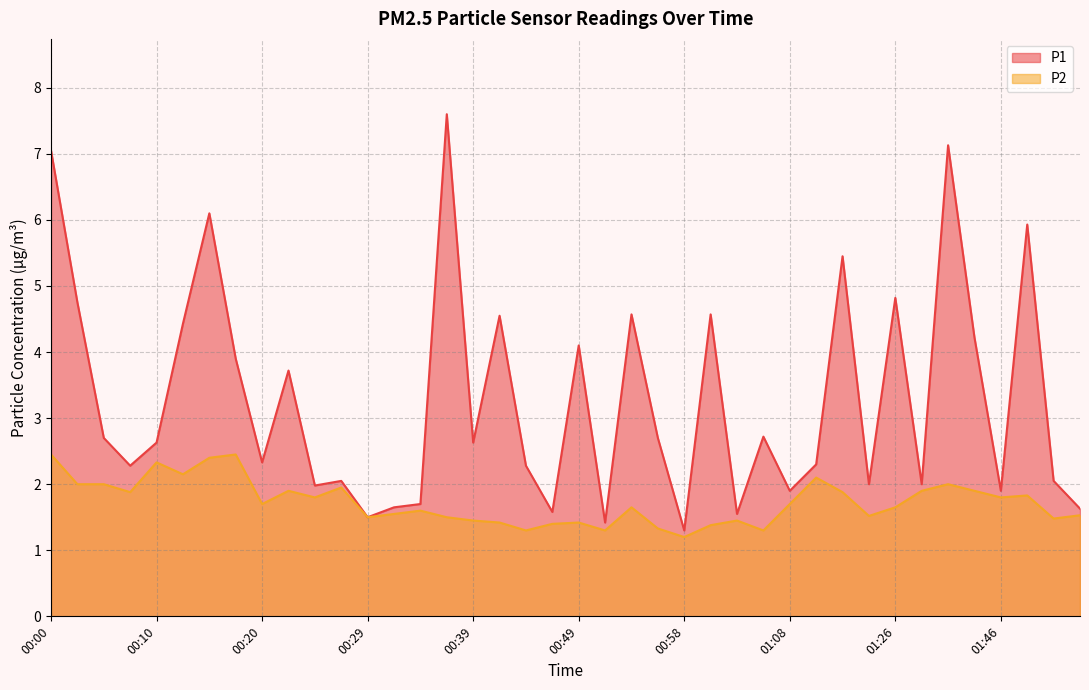

The P1 series shows 0.6 at 00:32. True or false?

False